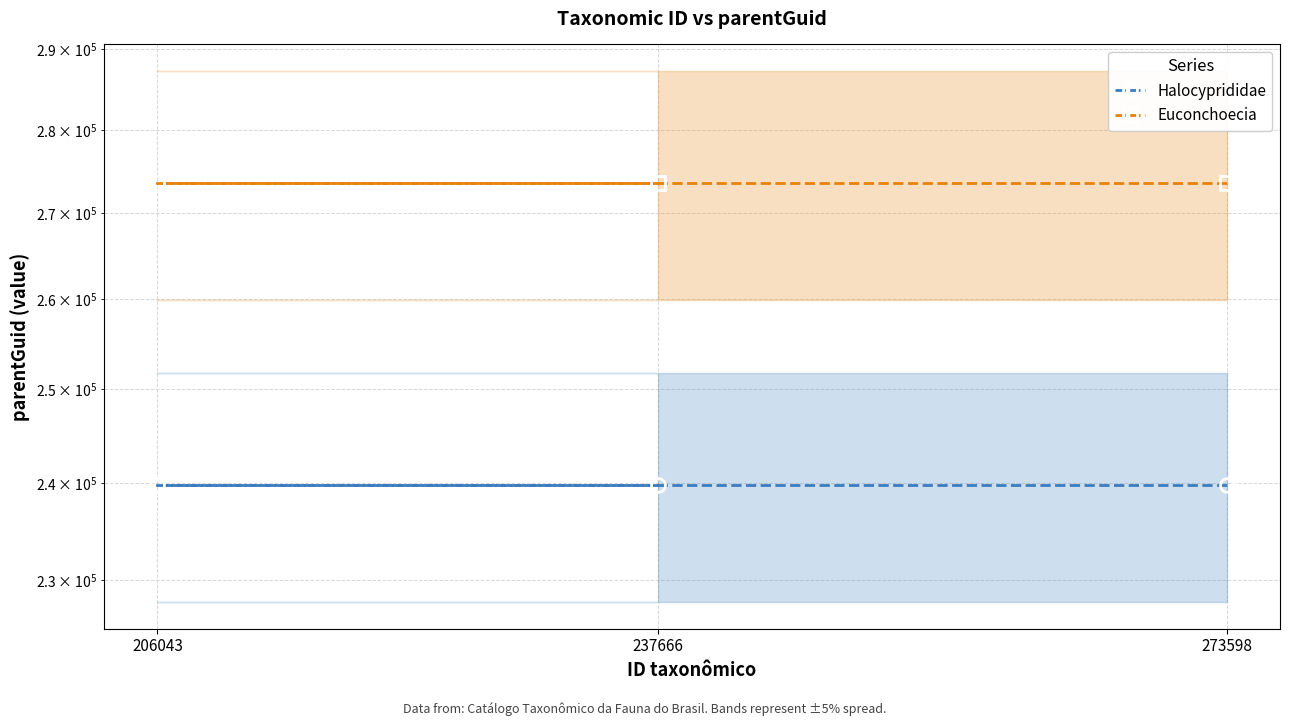

Read the Euconchoecia value at 273598.

273598